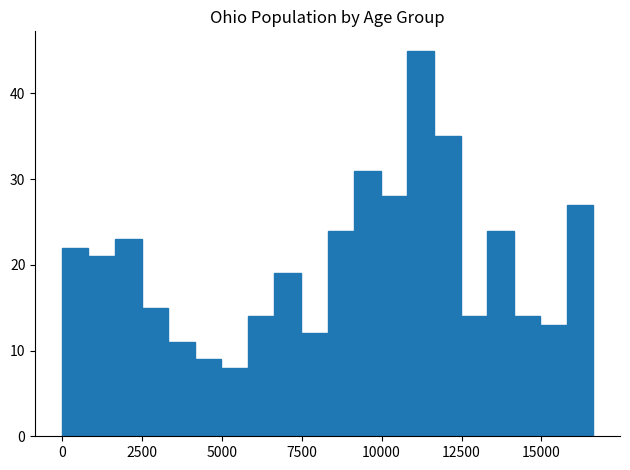

Read against the x-axis, roughly where is the centre of the tallest bar?

11000